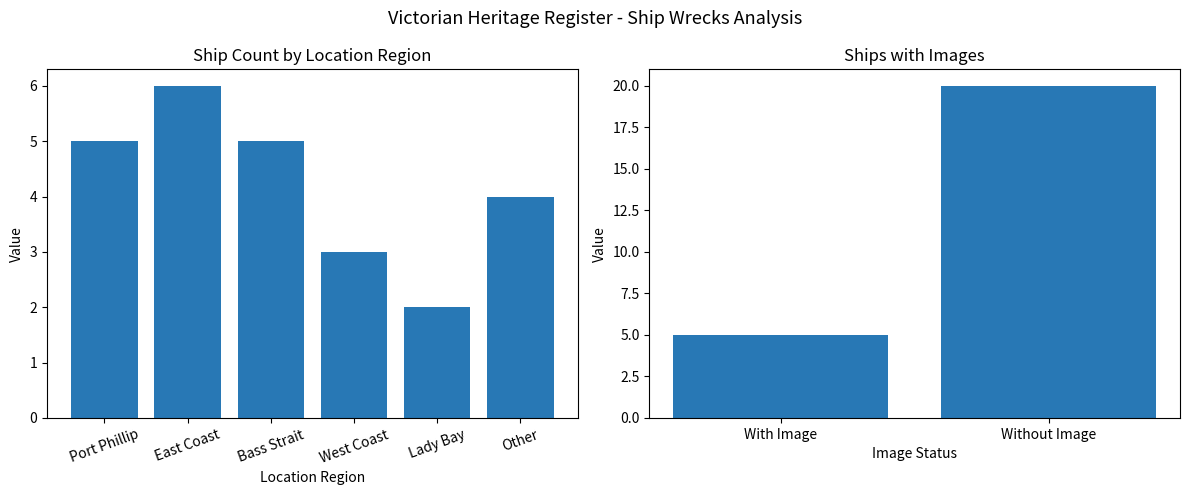

The chart shows a value of 4 at West Coast. True or false?

False